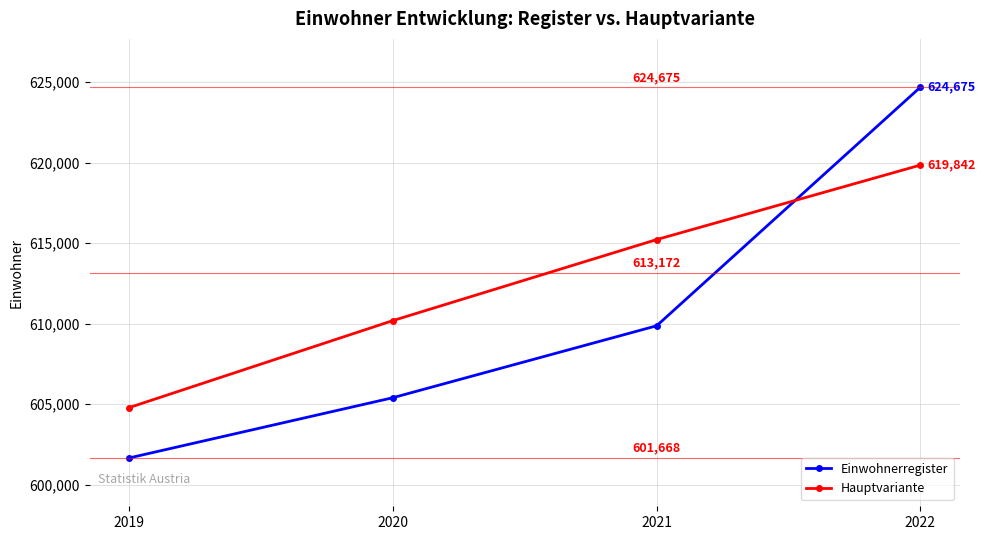

Reading left to right, extract all data points from this chart.

Einwohnerregister: 2019=601668	2020=605407	2021=609869	2022=624675
Hauptvariante: 2019=604794	2020=610193	2021=615219	2022=619842